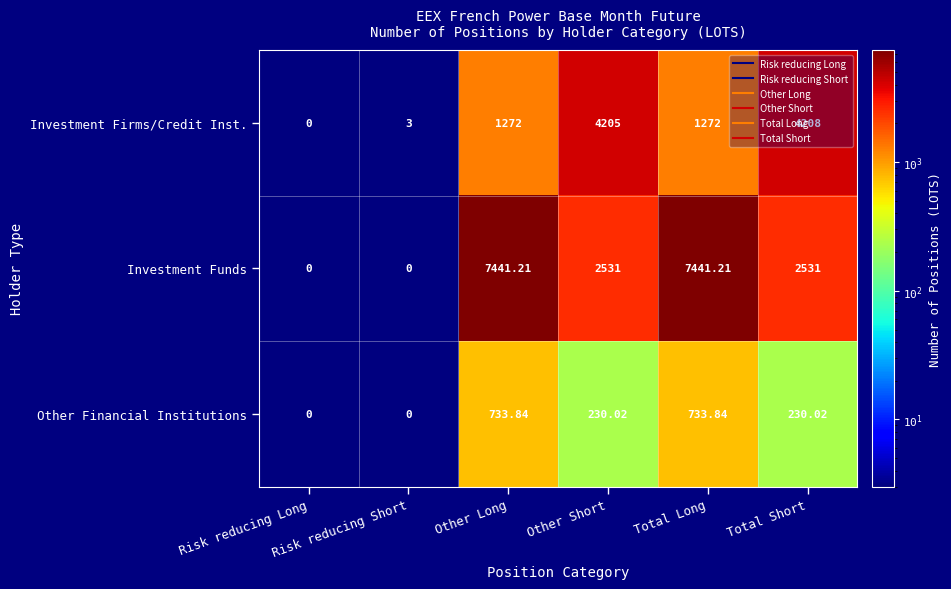

Rank the series by their maximum value, from lowest to highest.

Other Financial Institutions, Investment Firms/Credit Inst., Investment Funds